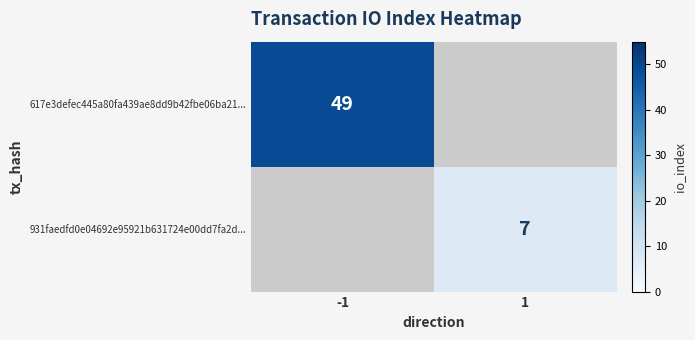

Which category has the lowest value across all series?

1